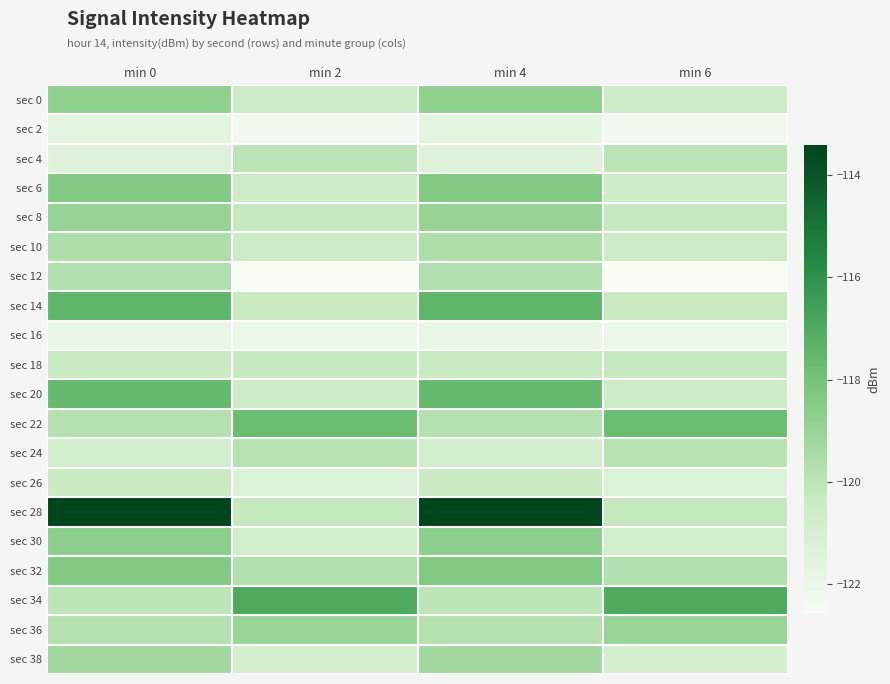

Reading right to left, extract all data points from this chart.

sec 0: min 6=-120.6	min 4=-118.8	min 2=-120.6	min 0=-118.8
sec 2: min 6=-122.3	min 4=-121.6	min 2=-122.3	min 0=-121.6
sec 4: min 6=-120.0	min 4=-121.4	min 2=-120.0	min 0=-121.4
sec 6: min 6=-120.6	min 4=-118.4	min 2=-120.6	min 0=-118.4
sec 8: min 6=-120.3	min 4=-119.0	min 2=-120.3	min 0=-119.0
sec 10: min 6=-120.6	min 4=-119.6	min 2=-120.6	min 0=-119.6
sec 12: min 6=-122.6	min 4=-119.7	min 2=-122.6	min 0=-119.7
sec 14: min 6=-120.3	min 4=-117.4	min 2=-120.3	min 0=-117.4
sec 16: min 6=-122.0	min 4=-121.9	min 2=-122.0	min 0=-121.9
sec 18: min 6=-120.3	min 4=-120.4	min 2=-120.3	min 0=-120.4
sec 20: min 6=-120.6	min 4=-117.6	min 2=-120.6	min 0=-117.6
sec 22: min 6=-117.8	min 4=-119.8	min 2=-117.8	min 0=-119.8
sec 24: min 6=-119.9	min 4=-120.8	min 2=-119.9	min 0=-120.8
sec 26: min 6=-121.3	min 4=-120.5	min 2=-121.3	min 0=-120.5
sec 28: min 6=-120.2	min 4=-113.4	min 2=-120.2	min 0=-113.4
sec 30: min 6=-120.8	min 4=-118.7	min 2=-120.8	min 0=-118.7
sec 32: min 6=-119.7	min 4=-118.4	min 2=-119.7	min 0=-118.4
sec 34: min 6=-116.9	min 4=-120.1	min 2=-116.9	min 0=-120.1
sec 36: min 6=-119.1	min 4=-119.8	min 2=-119.1	min 0=-119.8
sec 38: min 6=-121.0	min 4=-119.3	min 2=-121.0	min 0=-119.3